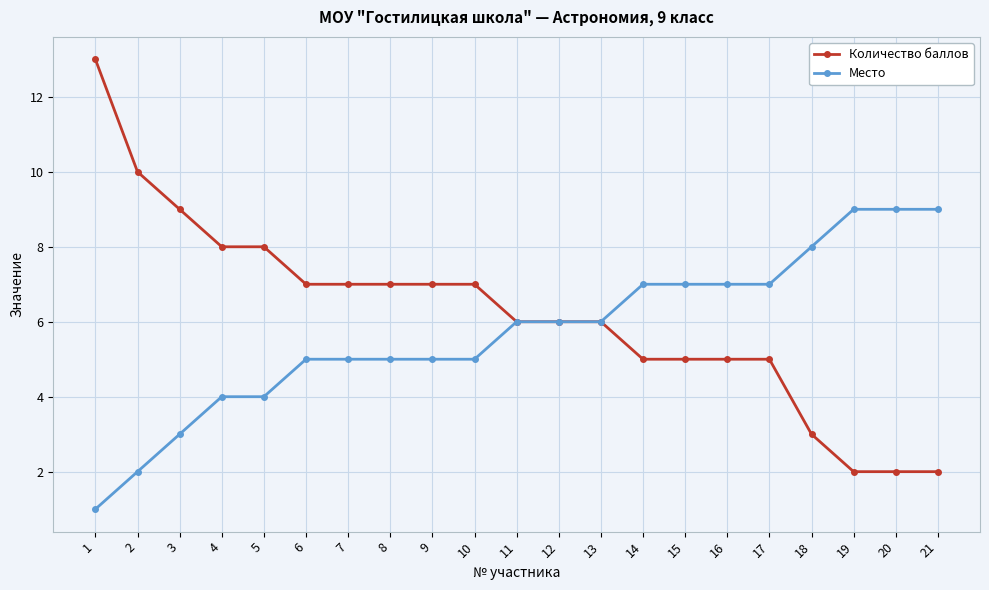

The value of Количество баллов at 20 is 2. True or false?

True